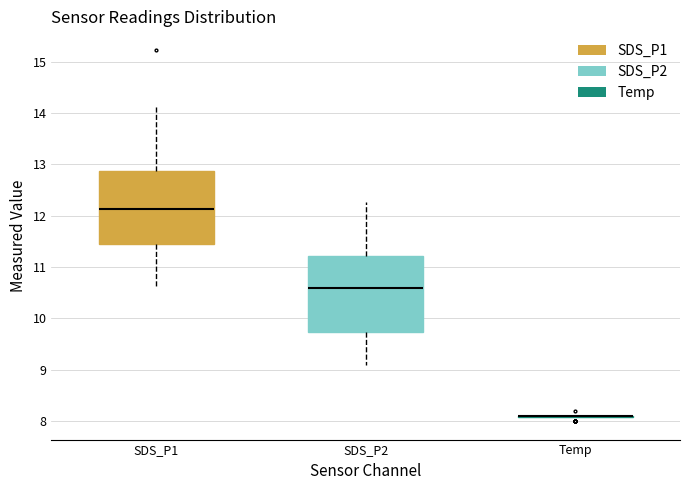

Reading left to right, read every box against the y-axis: the position of its median line, the range the box covers, and the ends of its whiskers. The values are not printed on the chart, so give them approximately, as read against the axis.

SDS_P1: median 12.1, box 11.4 to 12.9, whiskers 10.6 to 14.1
SDS_P2: median 10.6, box 9.7 to 11.2, whiskers 9.1 to 12.3
Temp: box collapsed to a line at 8.1, whiskers 8.1 to 8.1